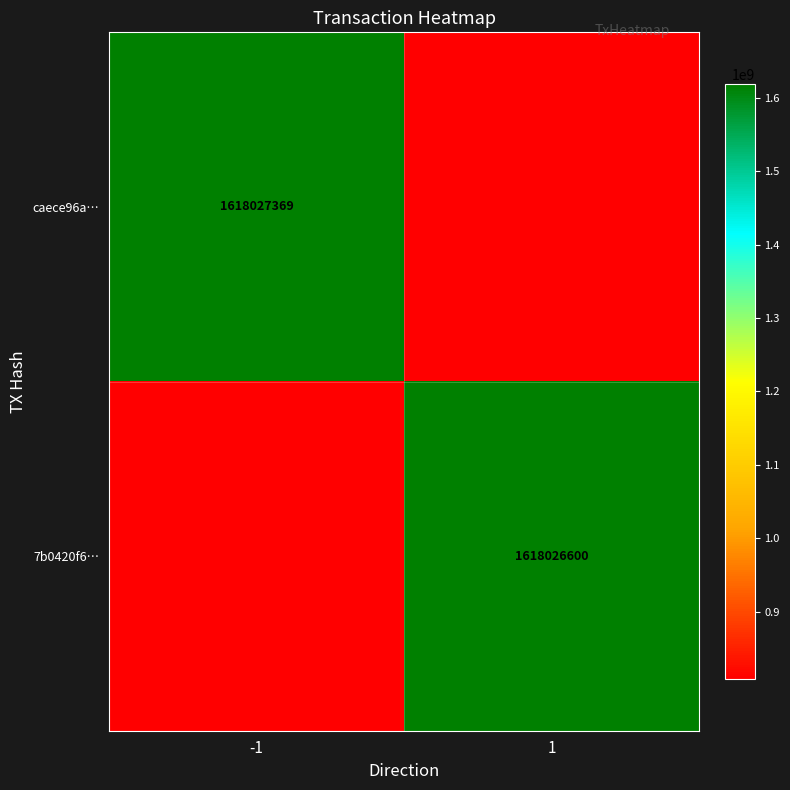

True or false: caece96a… has a value of 1618027369 at -1.

True